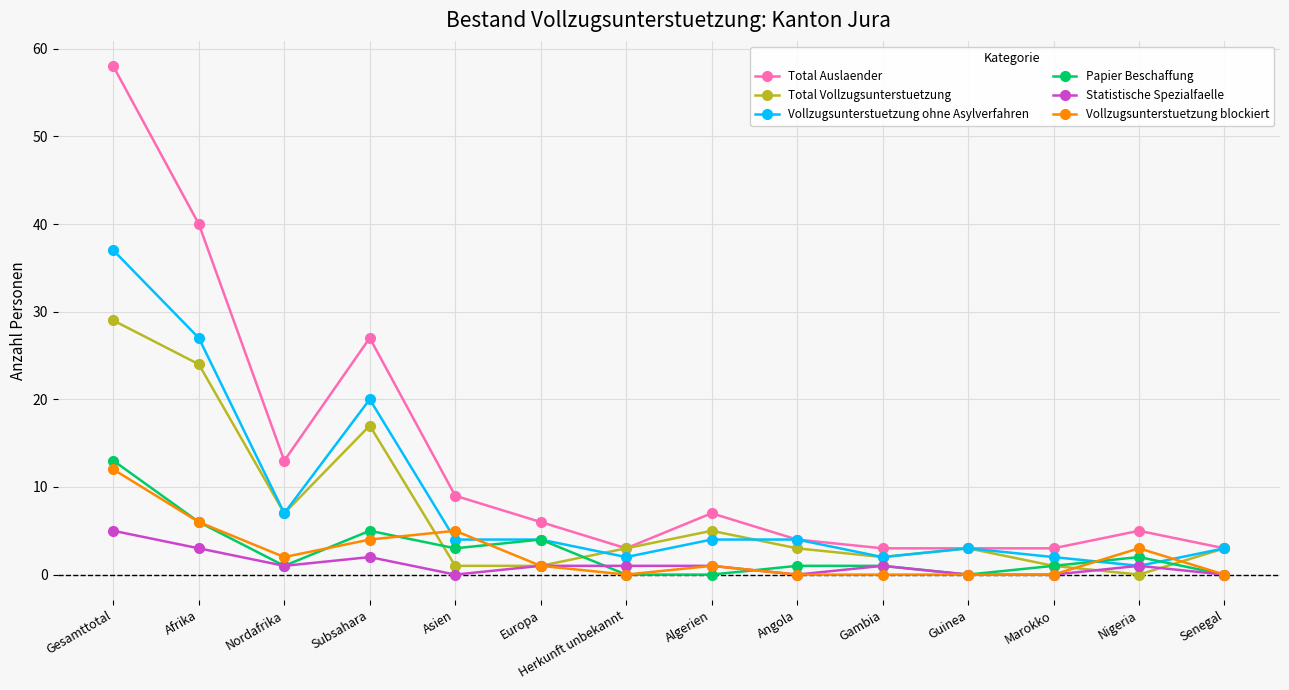

The value of Papier Beschaffung at Europa is 4. True or false?

True